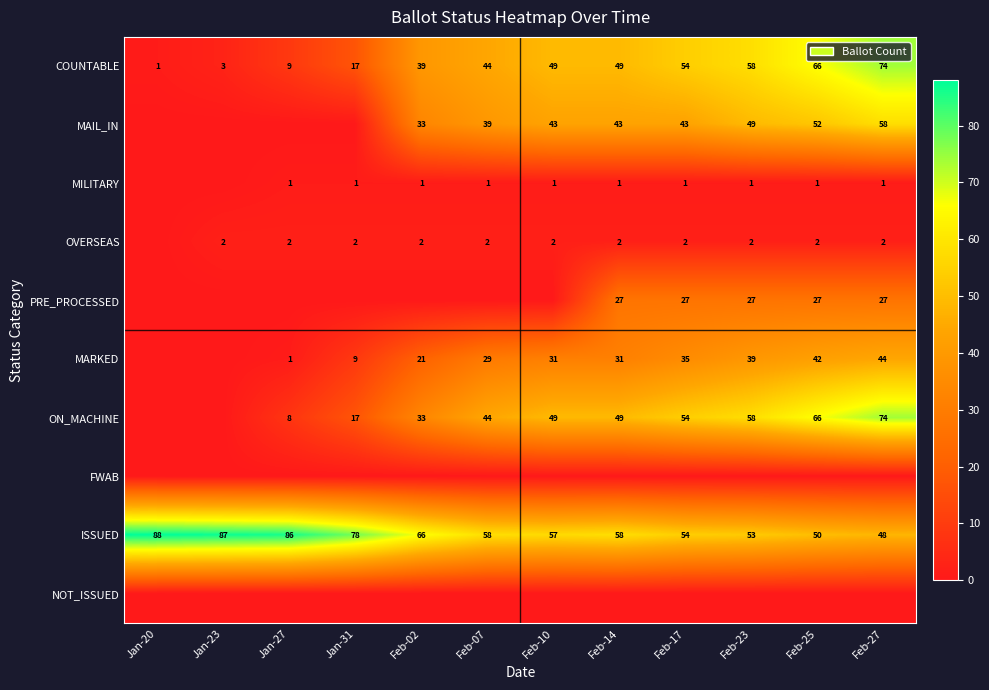

The COUNTABLE series shows 3 at Jan-23. True or false?

True